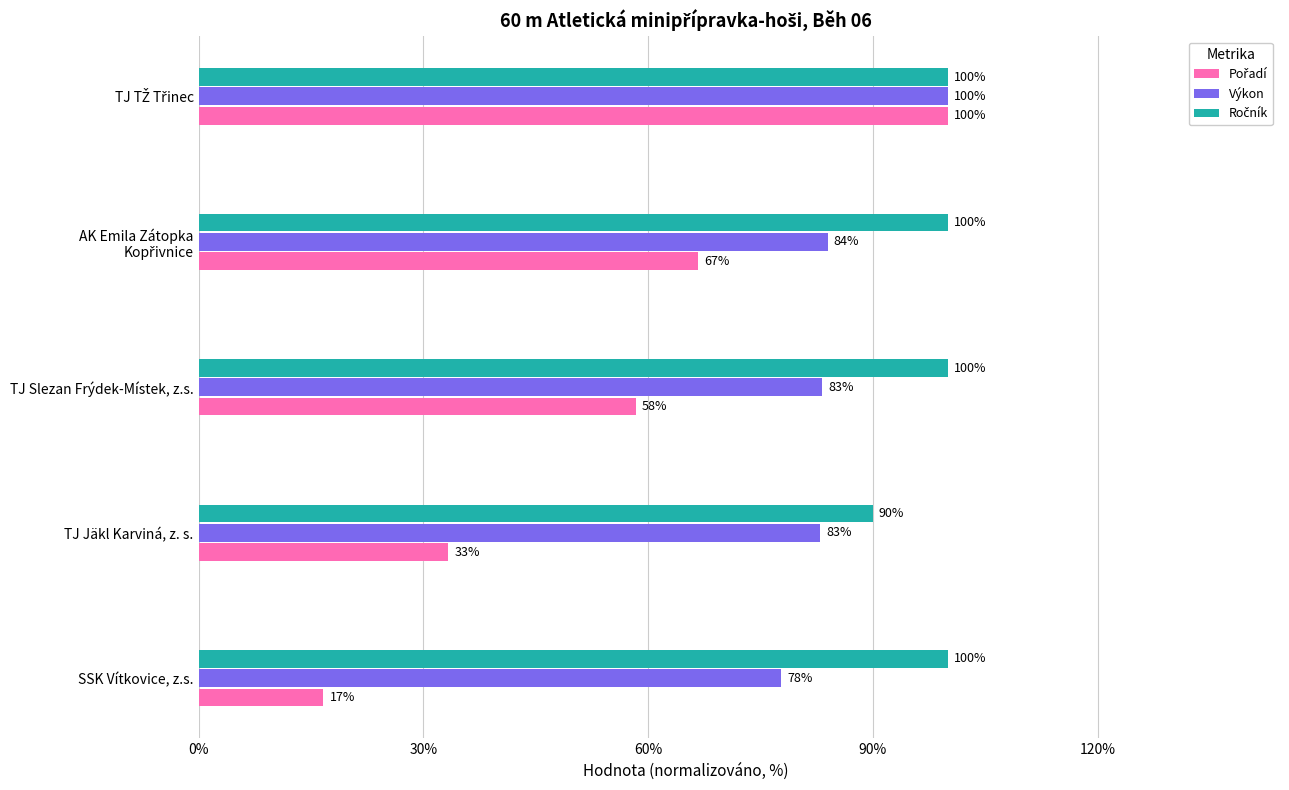

Which category has the lowest value across all series?

SSK Vítkovice, z.s.